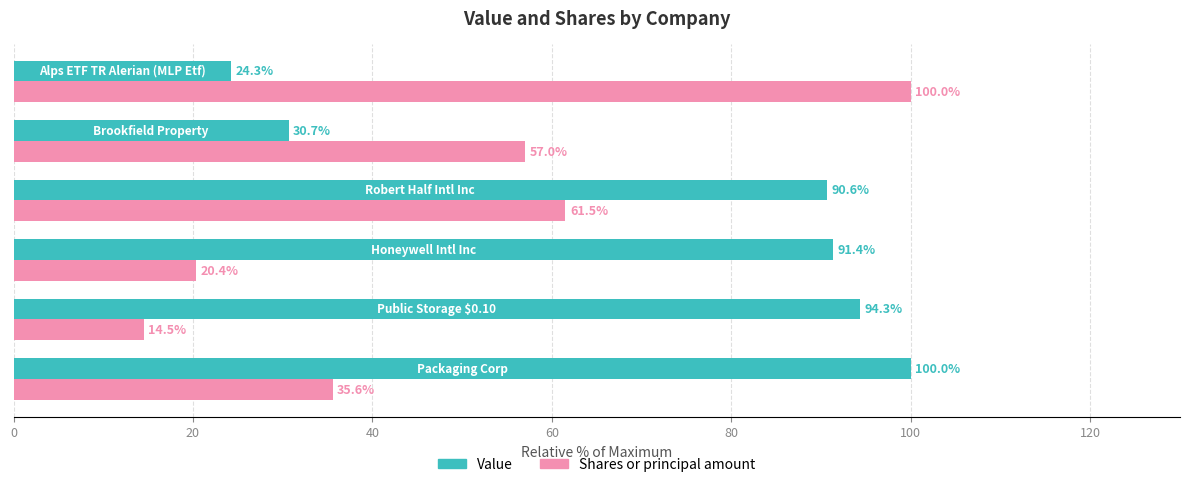

Which series has the largest total across all categories?

Value